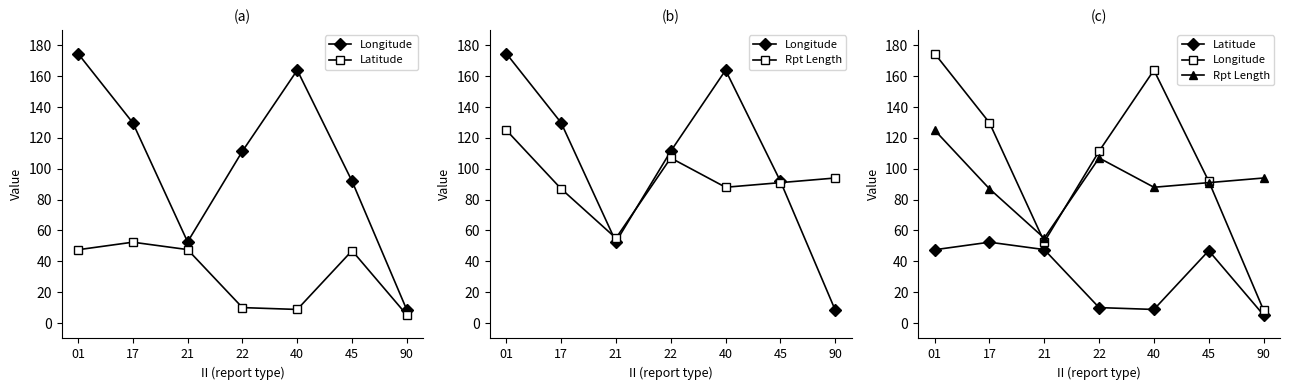

True or false: Longitude and Latitude cross at least once.

False